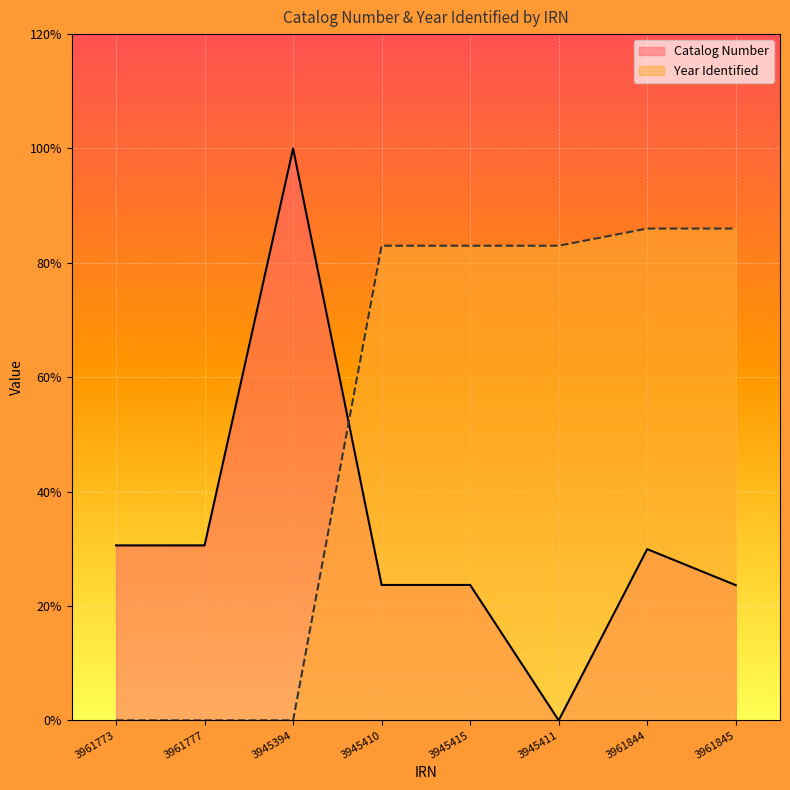

Reading left to right, what are all the values shown in this chart?

Catalog Number: 3961773=30.6	3961777=30.6	3945394=100.0	3945410=23.7	3945415=23.7	3945411=0.0	3961844=29.9	3961845=23.6
Year Identified: 3961773=0.0	3961777=0.0	3945394=0.0	3945410=83.0	3945415=83.0	3945411=83.0	3961844=86.0	3961845=86.0